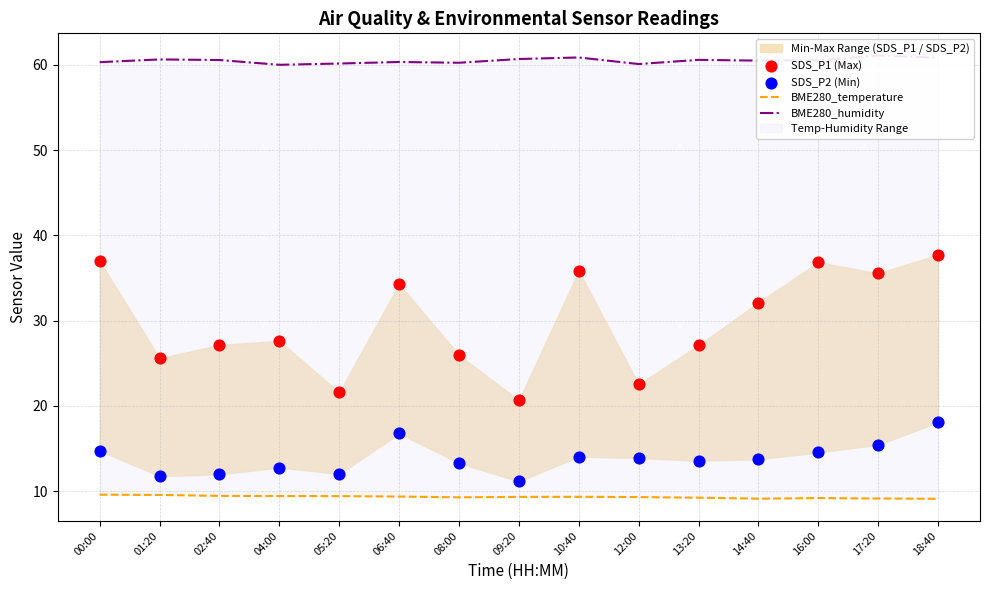

Which series has the widest spread of Y values?

SDS_P1 (Max)